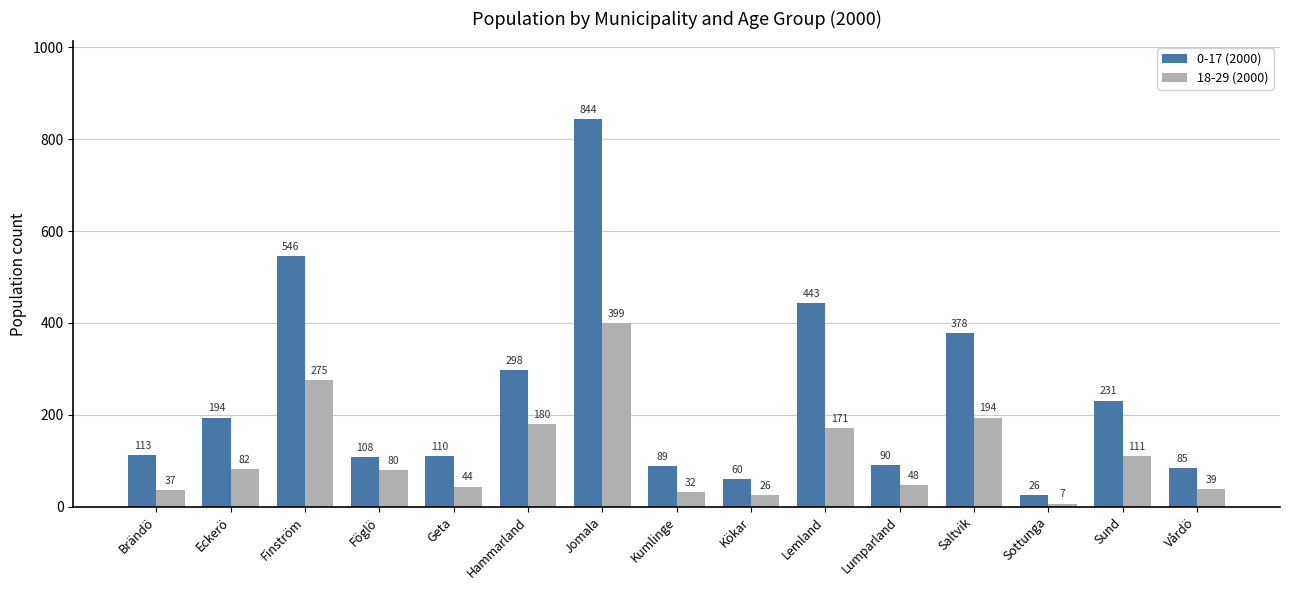

Rank the series at Lemland from lowest to highest value.

18-29 (2000), 0-17 (2000)